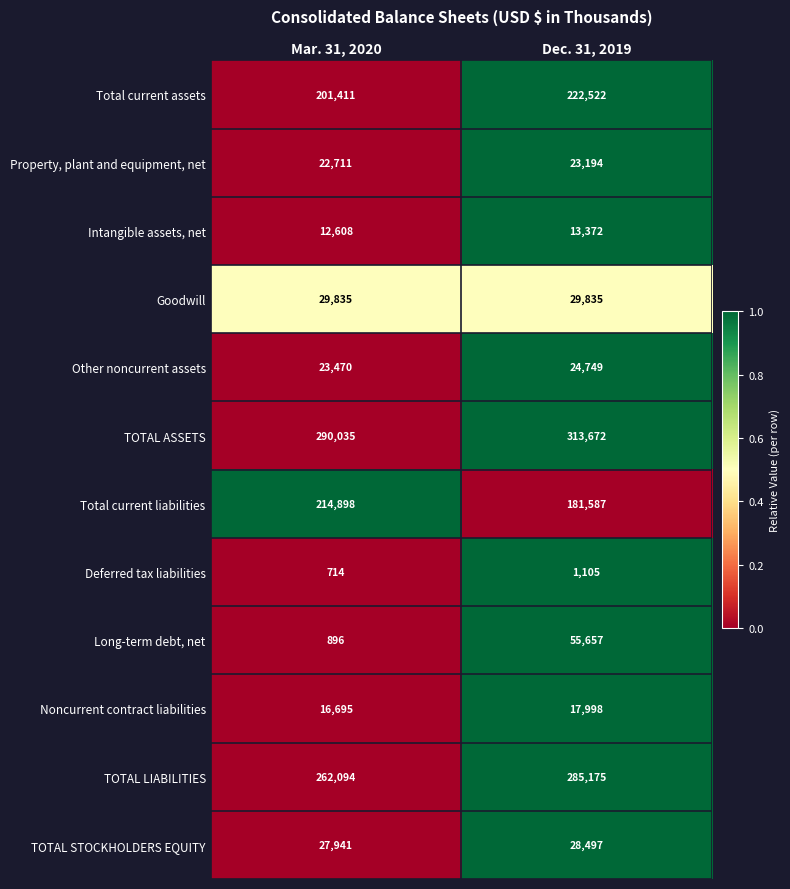

How many series are shown in this chart?

12